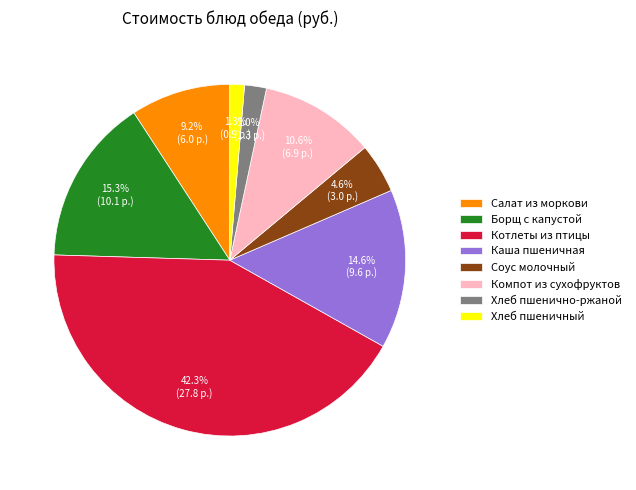

Rank the categories by value from highest to lowest.

Котлеты из птицы, Борщ с капустой, Каша пшеничная, Компот из сухофруктов, Салат из моркови, Соус молочный, Хлеб пшенично-ржаной, Хлеб пшеничный